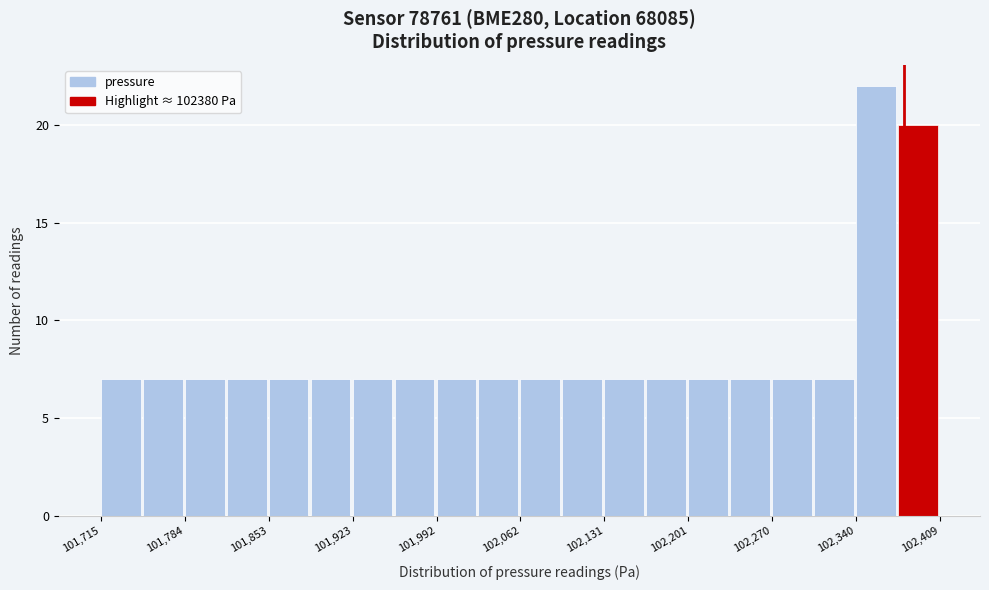

Read against the x-axis, roughly where is the centre of the tallest bar?

102360